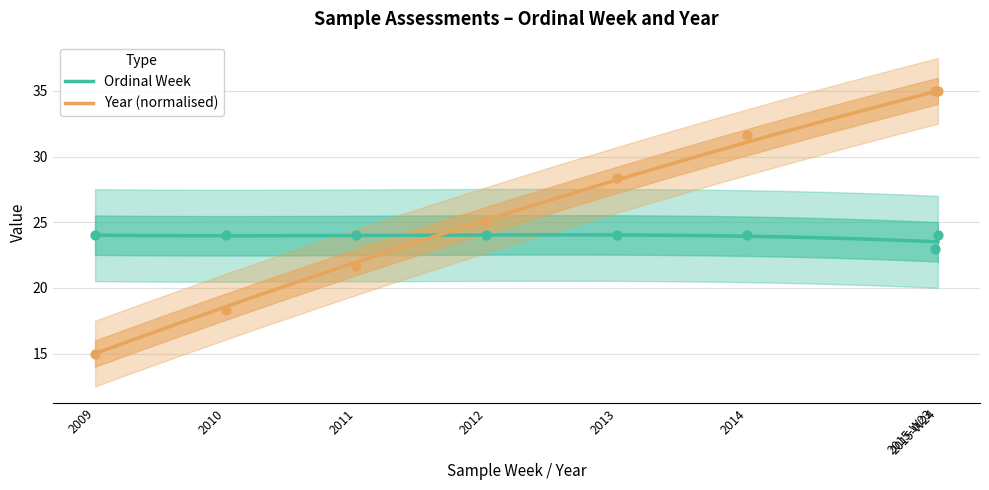

Is the value of Ordinal Week at 2012 greater than the value of Year at 2009?

Yes